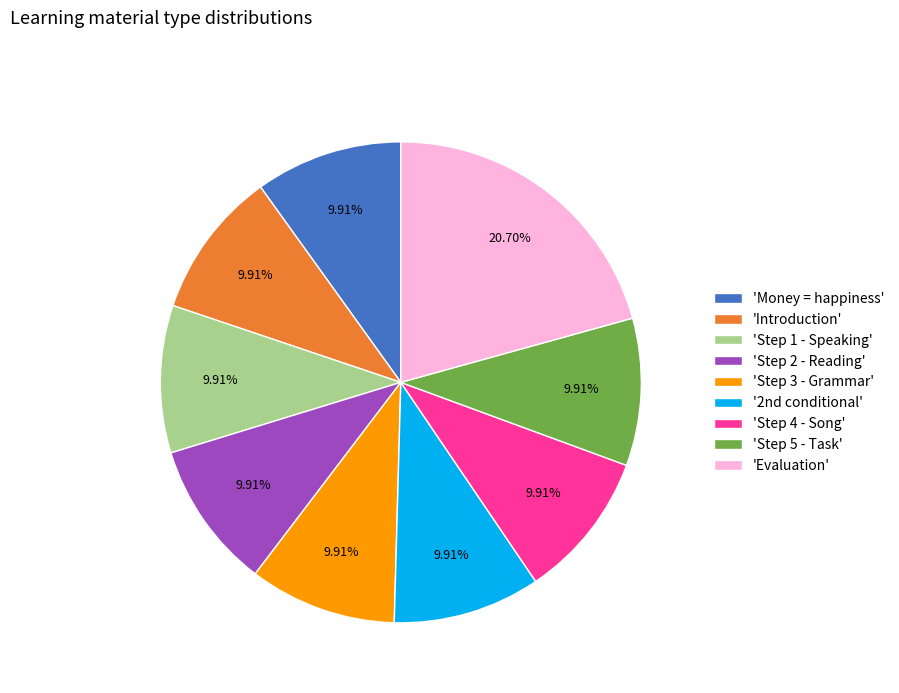

What is the ratio of the value at 'Step 3 - Grammar' to the value at 'Introduction'?

1.0